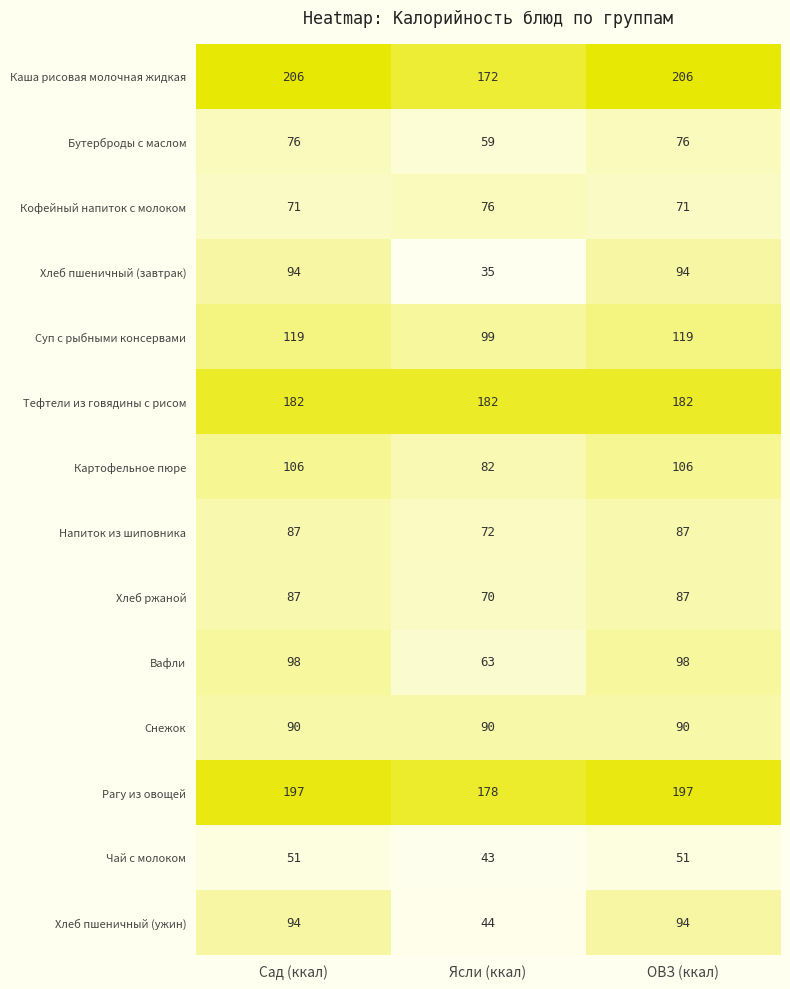

What value does the Снежок series have at Сад (ккал)?

90